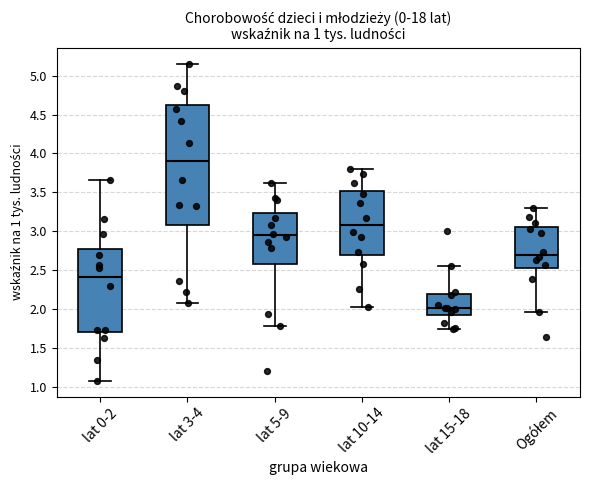

Comparing the boxes themselves (not the whiskers), which one is the tallest?

lat 3-4